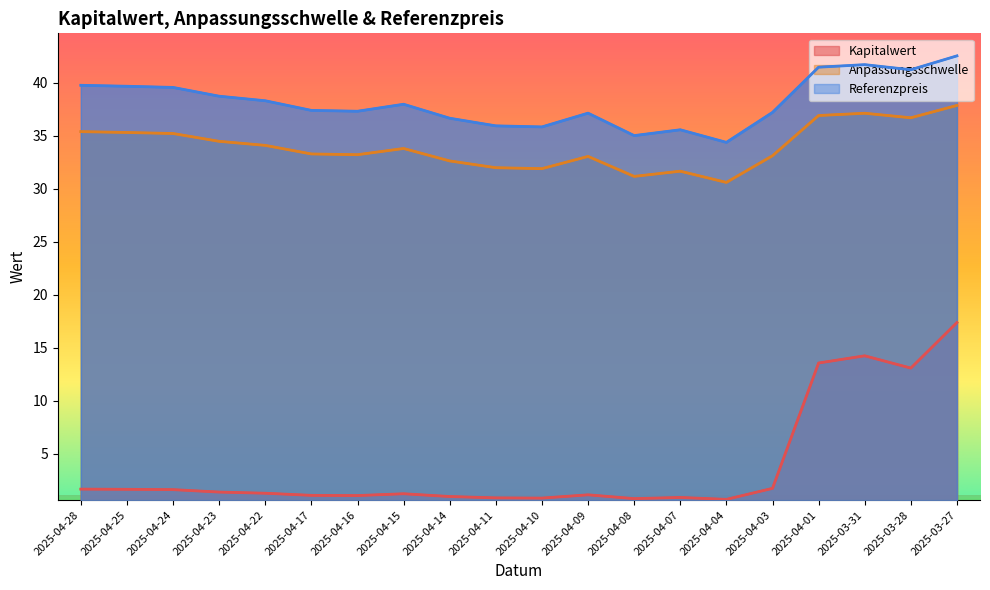

What is the total value across all series at 2025-04-17?

71.8